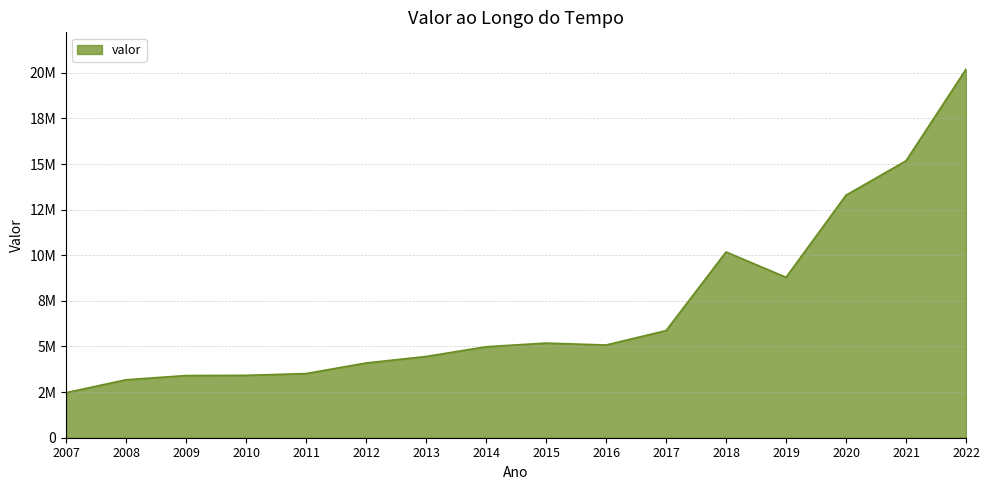

At which category does the data reach its first local valley?

2016